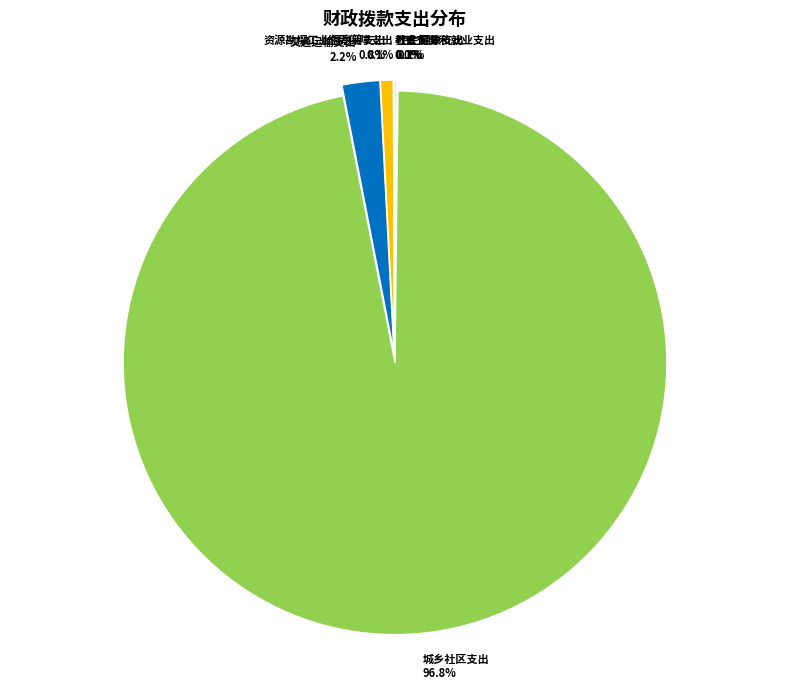

True or false: 资源勘探工业信息等支出 accounts for 11% of the total.

False